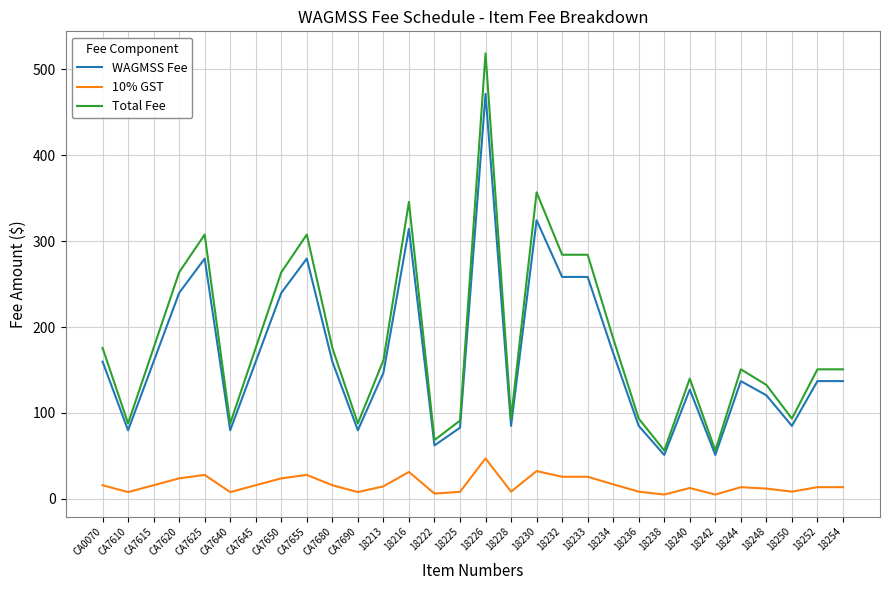

Which series has the largest range (max minus min)?

Total Fee